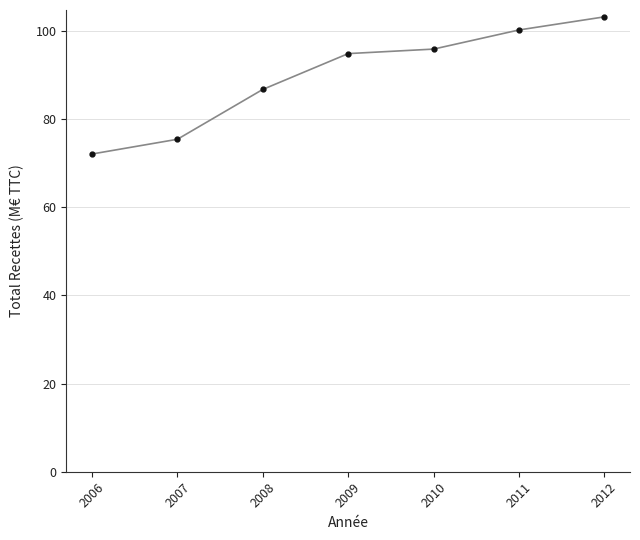

Read the value at 2007.

75.4